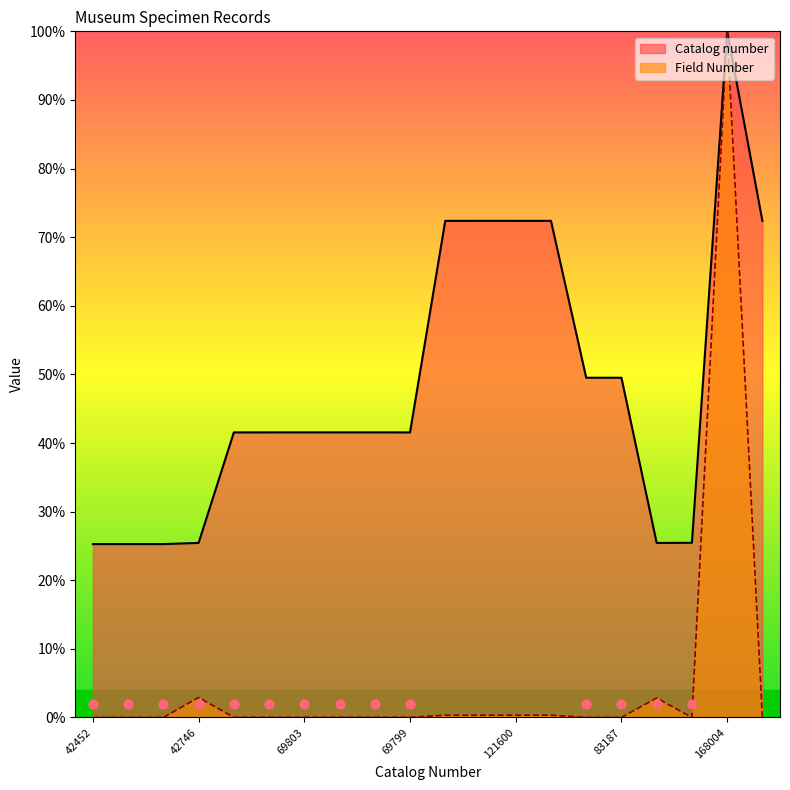

What are all the series names shown in the legend?

Catalog number, Field Number